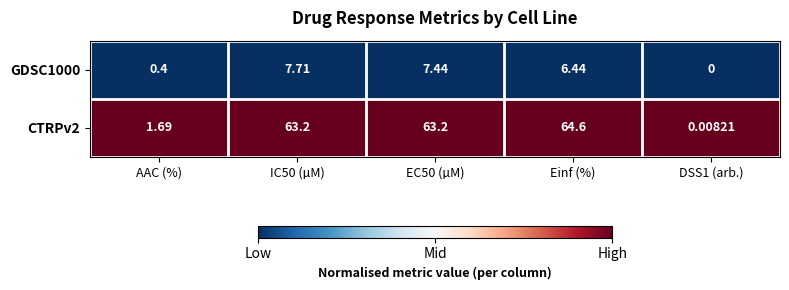

At which label is CTRPv2 closest to 32?

AAC (%)